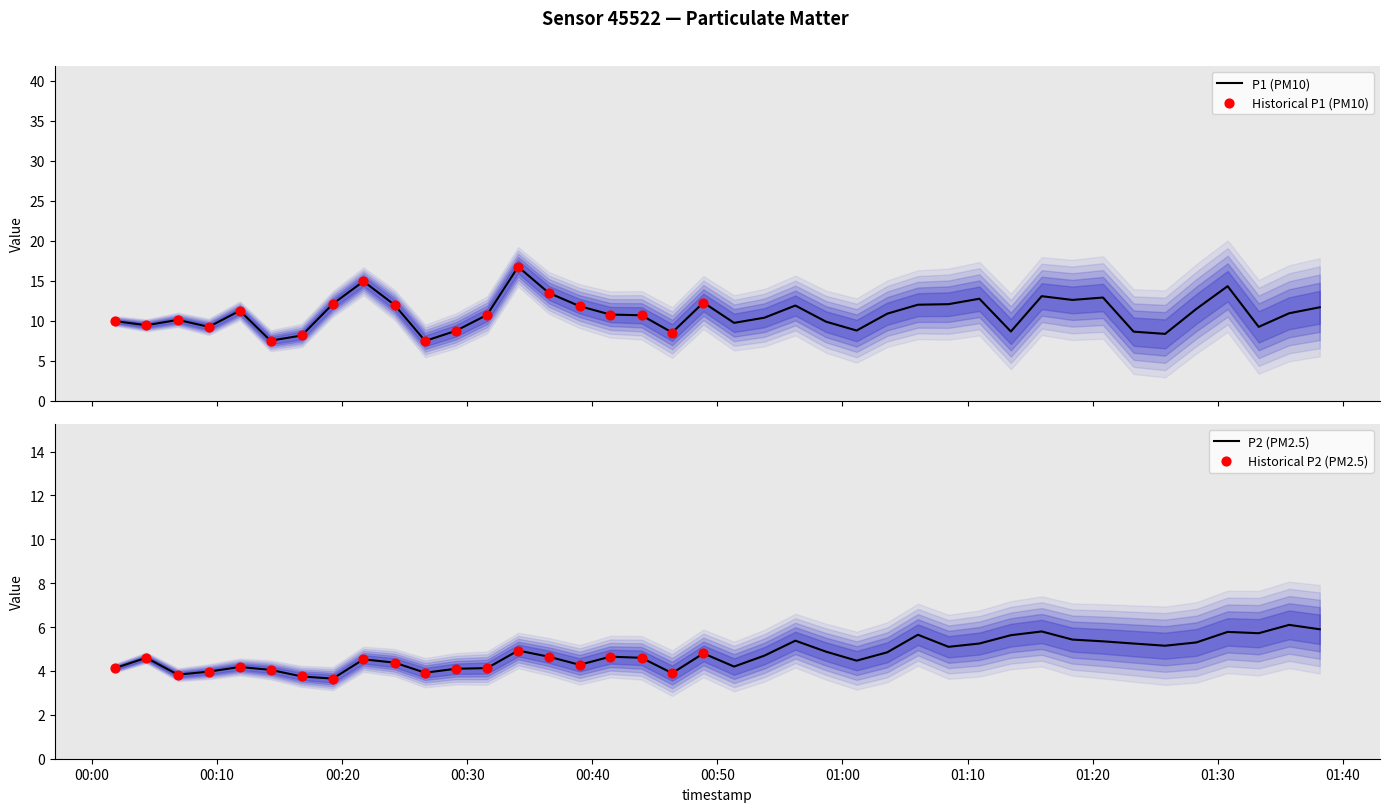

At which category is the sum across all series the highest?

2023-04-15T00:34:04